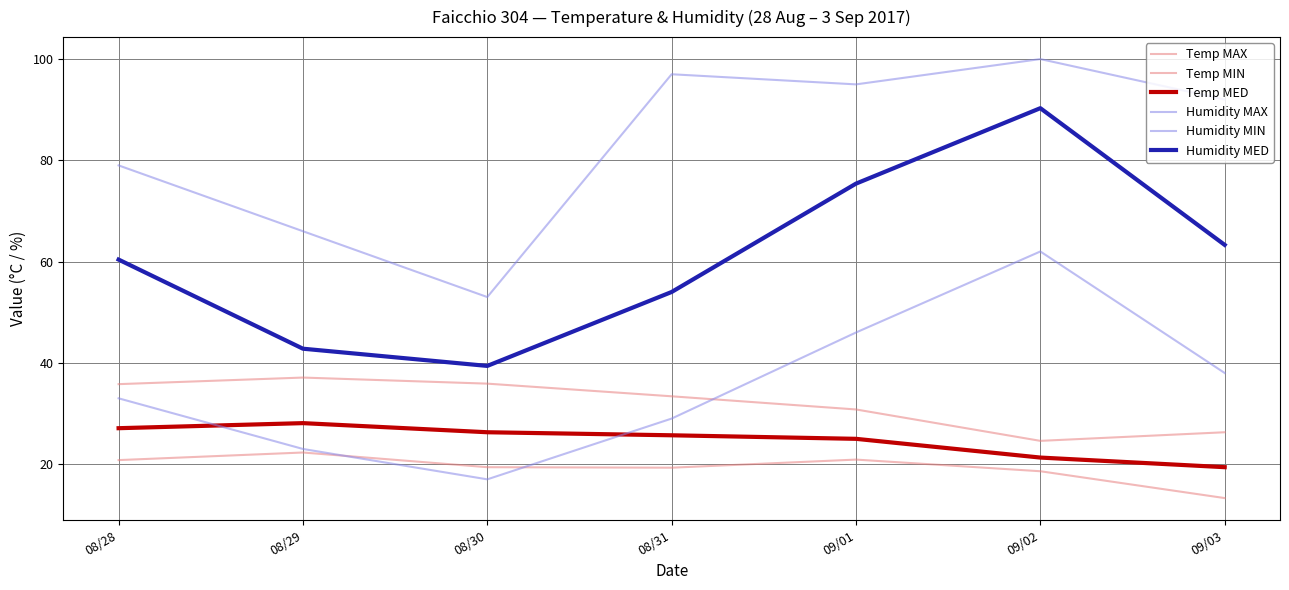

What is the label of the 7th point from the right?

08/28